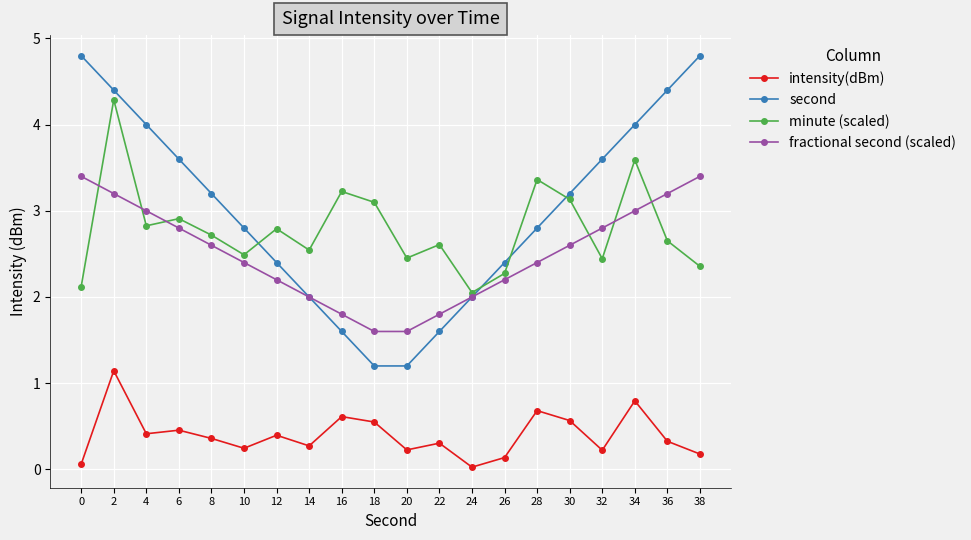

Which series has the largest total across all categories?

second